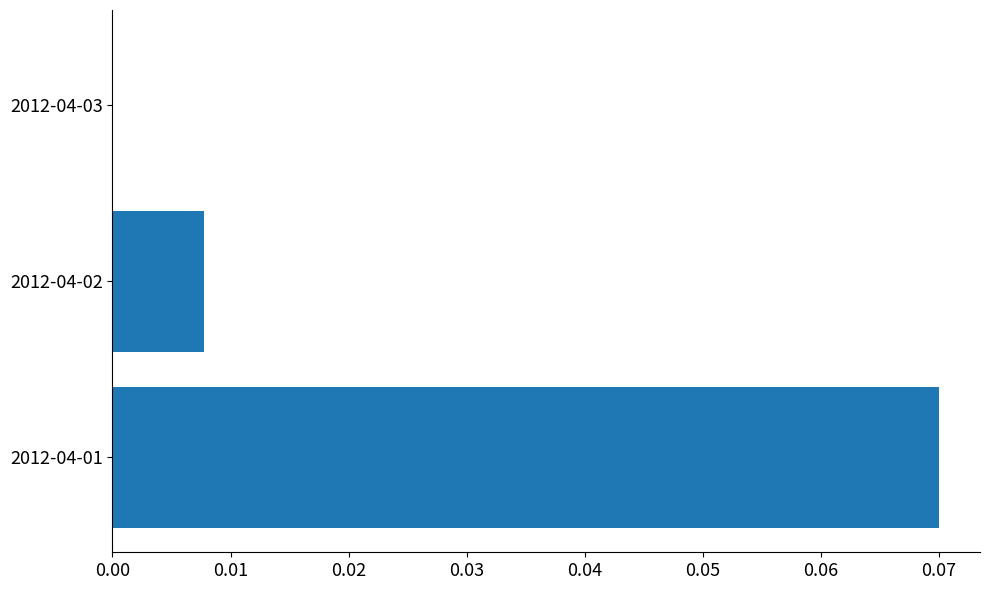

The chart shows a value of 0.0 at 2012-04-03. True or false?

True